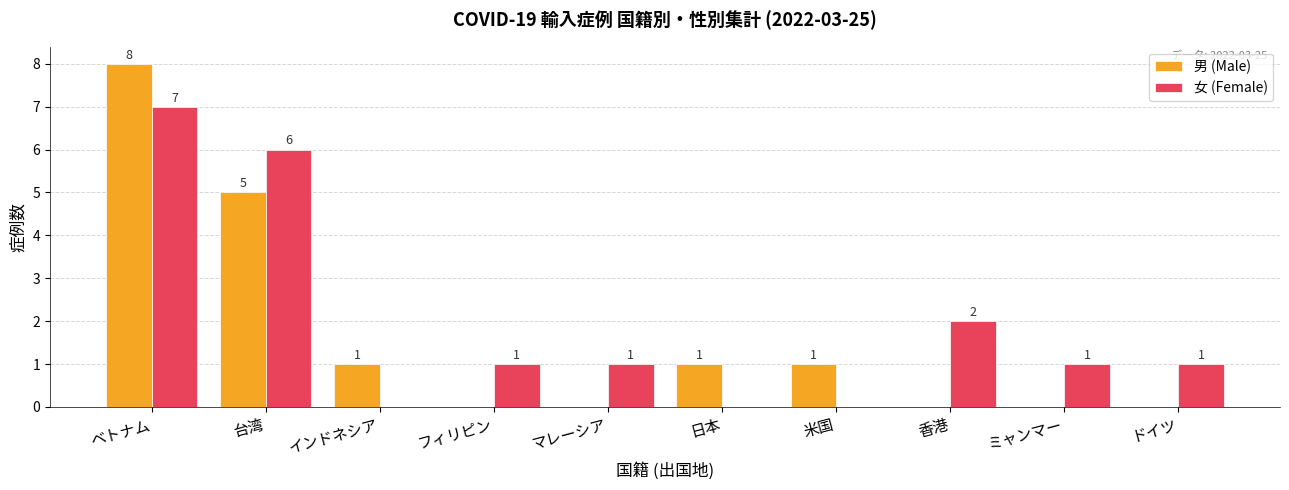

Does the chart contain stacked bars?

No